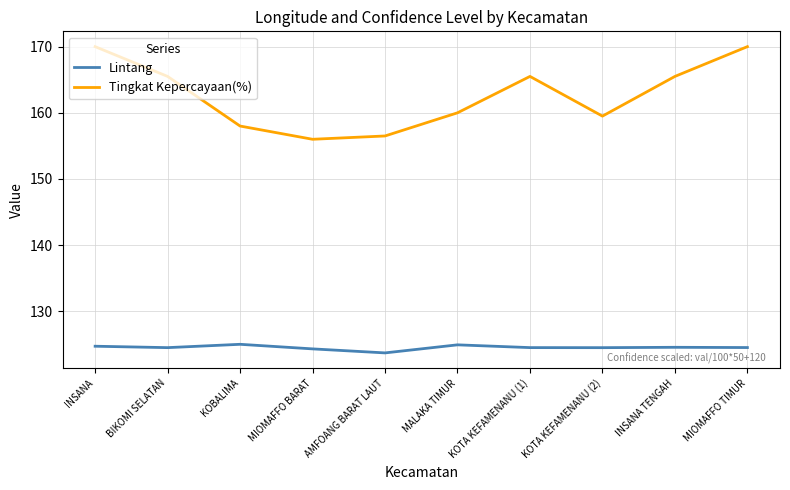

What position from the right is KOTA KEFAMENANU (1)?

4